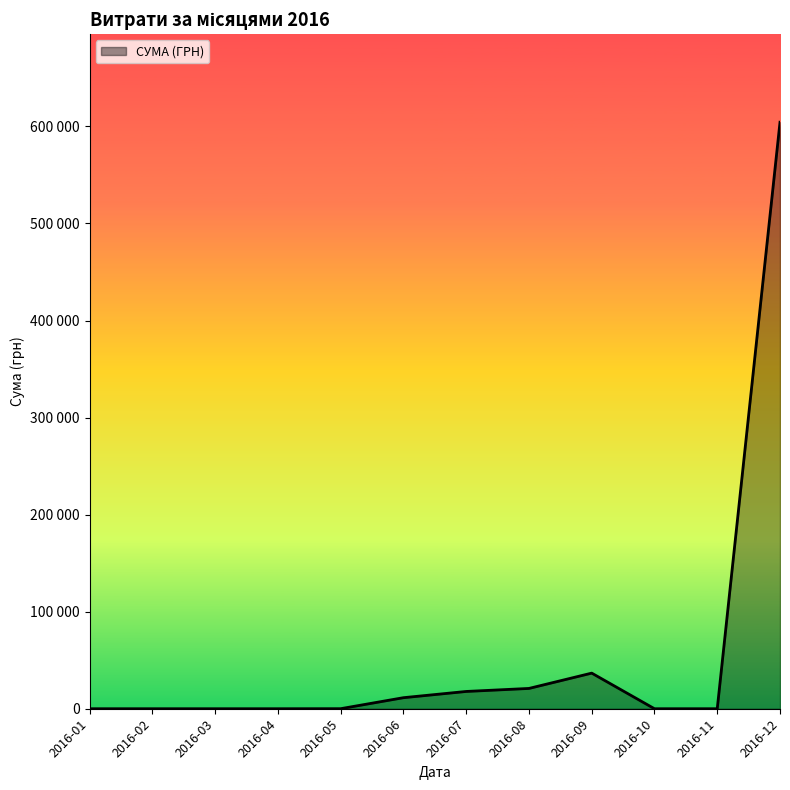

Is this an area chart (filled region under the line)?

Yes